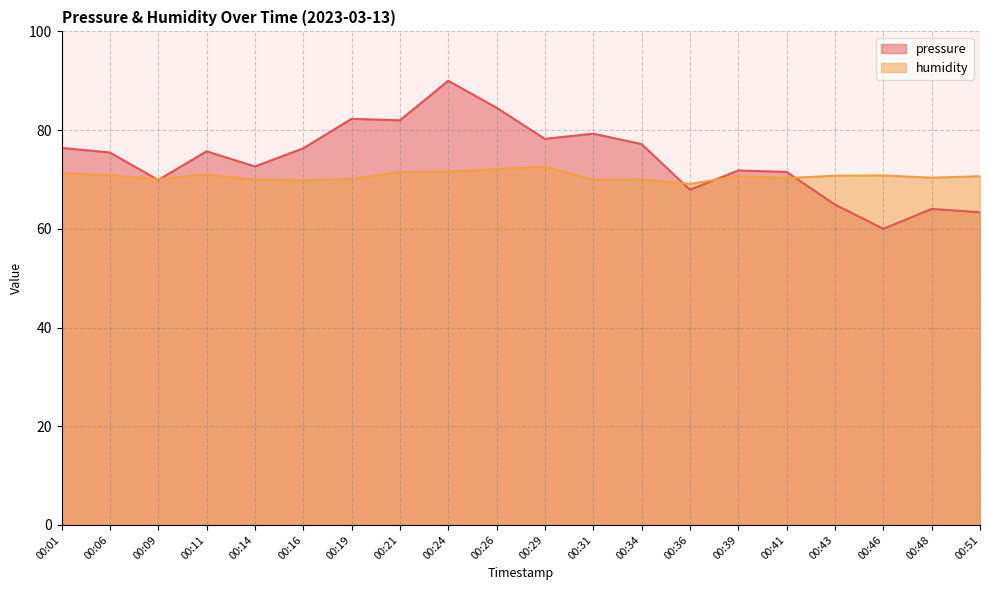

Where do pressure and humidity first cross each other?

00:06 and 00:09